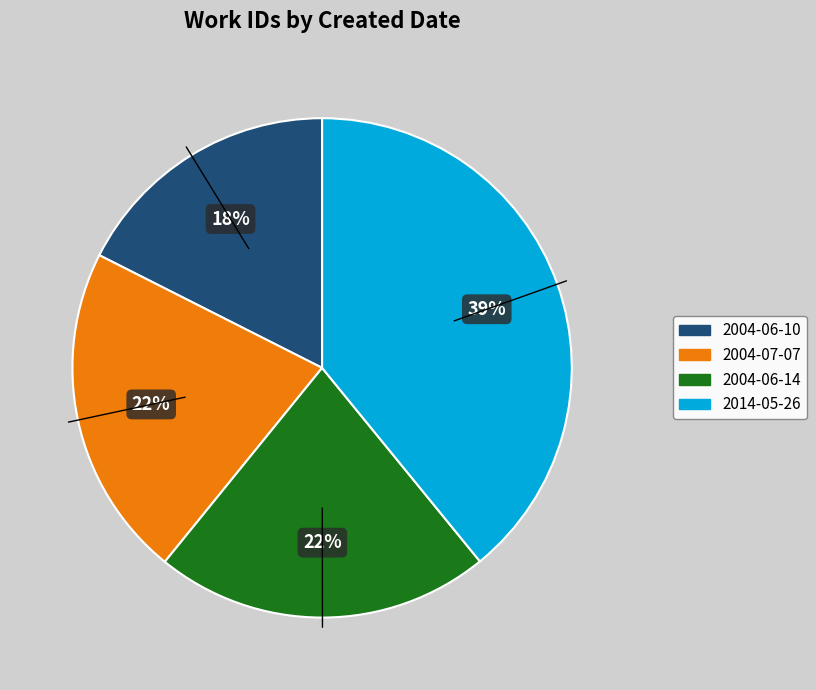

What is the smallest slice in the pie chart?

2004-06-10